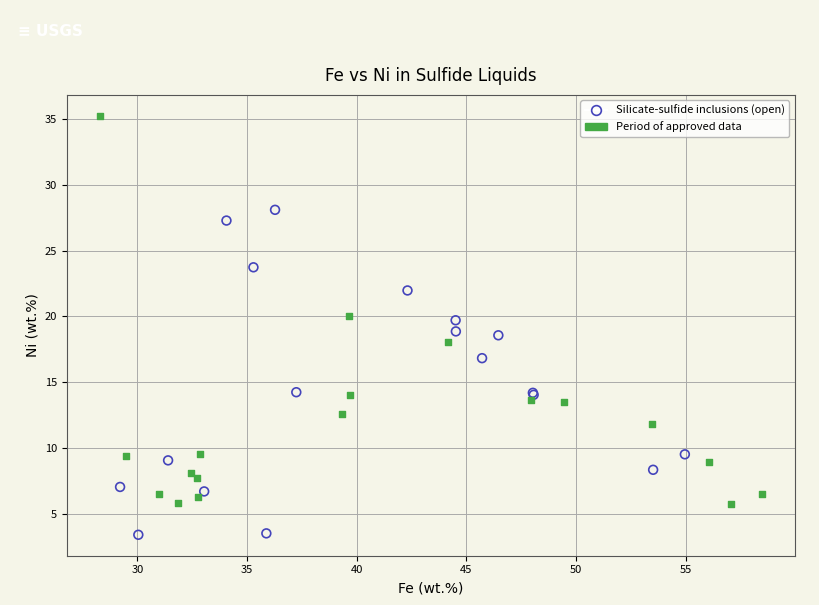

Which series reaches the maximum Y coordinate?

Period of approved data